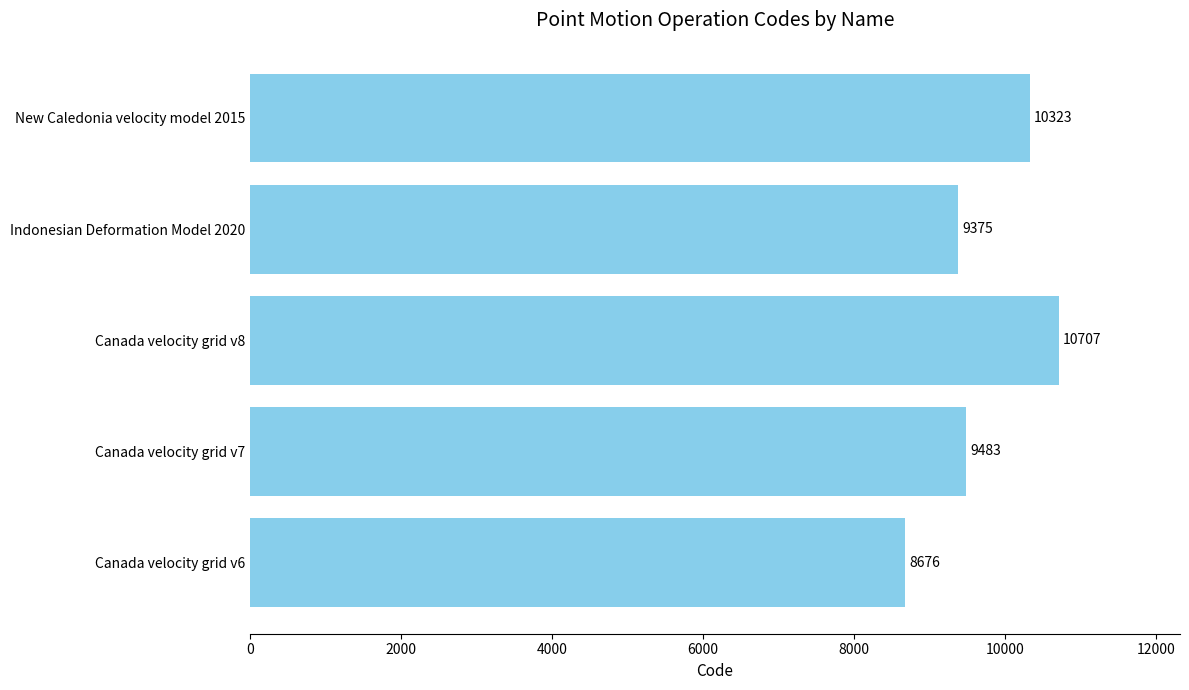

What value does the data have at Canada velocity grid v6, to the nearest 100?

8700